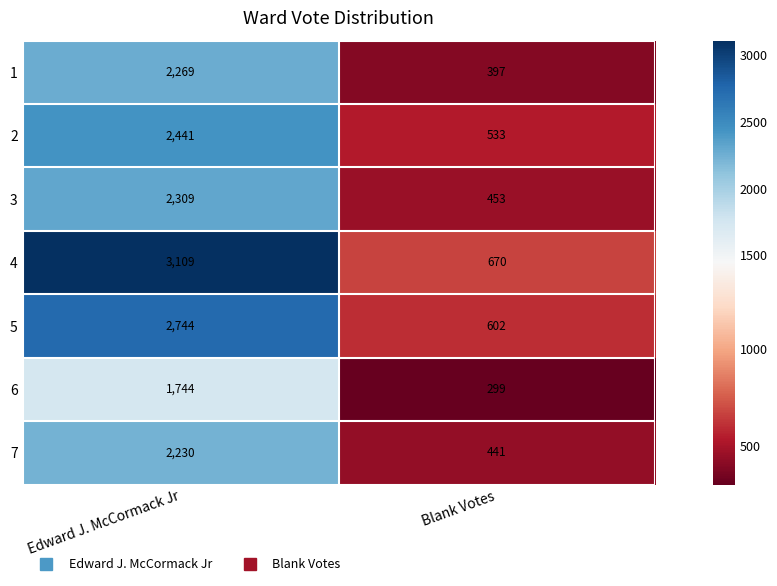

What is the maximum value for 4?

3109